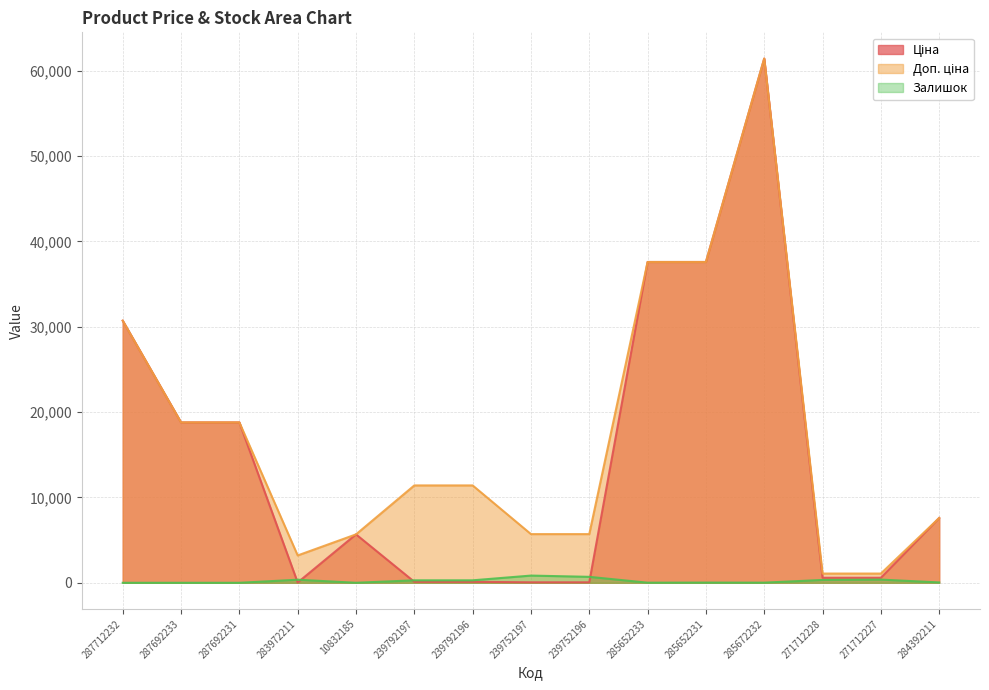

What is the difference between the highest and lowest values at 239752197?

5647.9